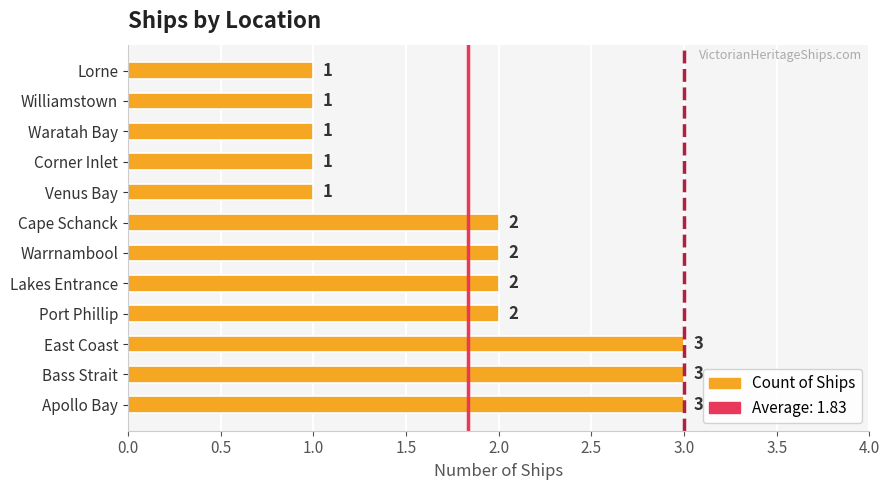

What is the greatest value displayed?

3